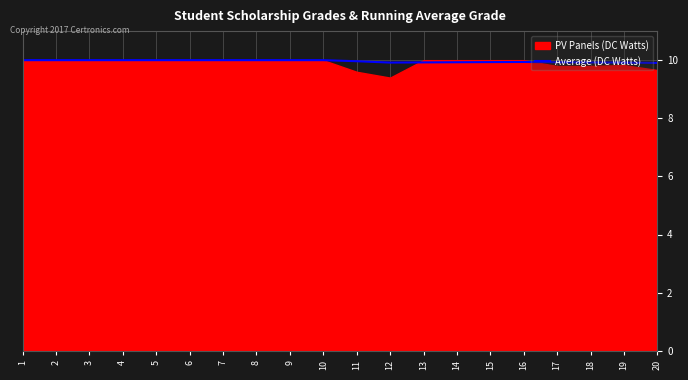

Between 1 and 13, which is larger?

1